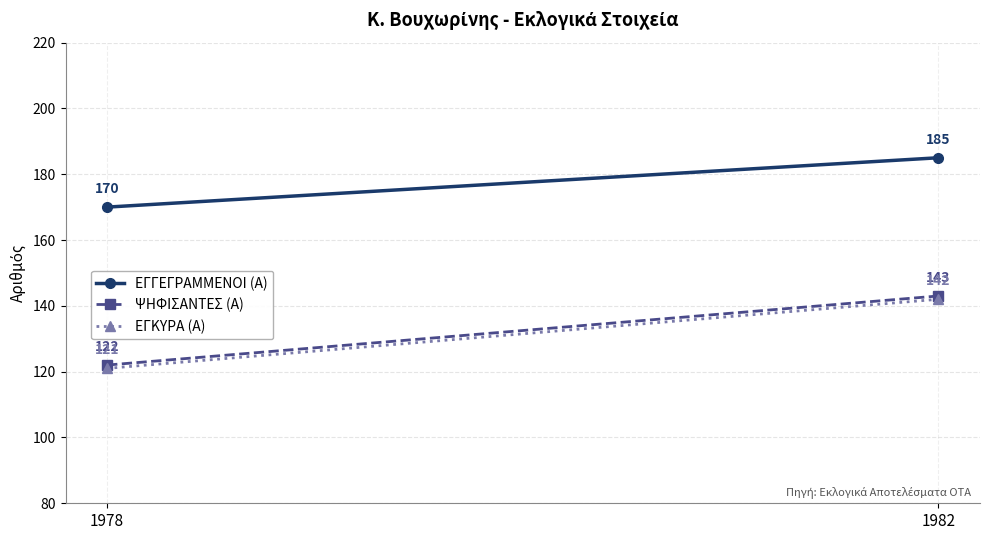

How many lines are shown in the chart?

3